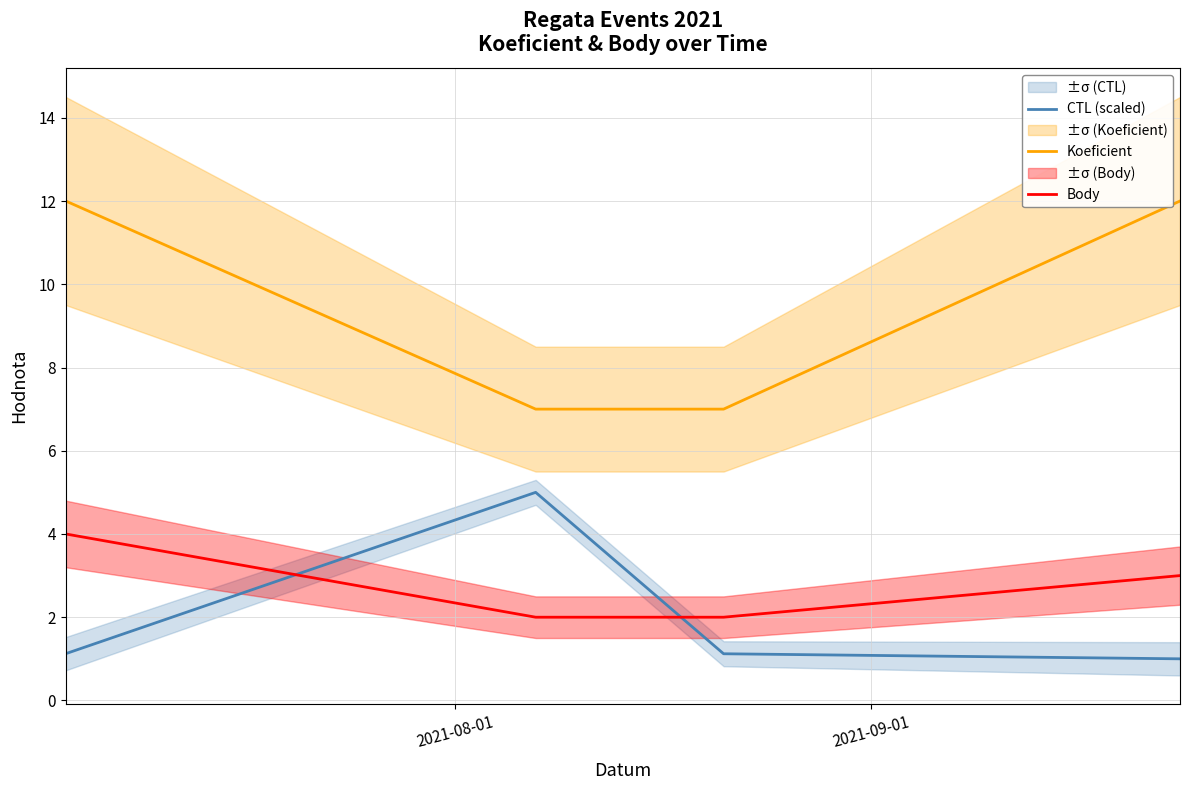

True or false: Koeficient and CTL (scaled) intersect in this chart.

False